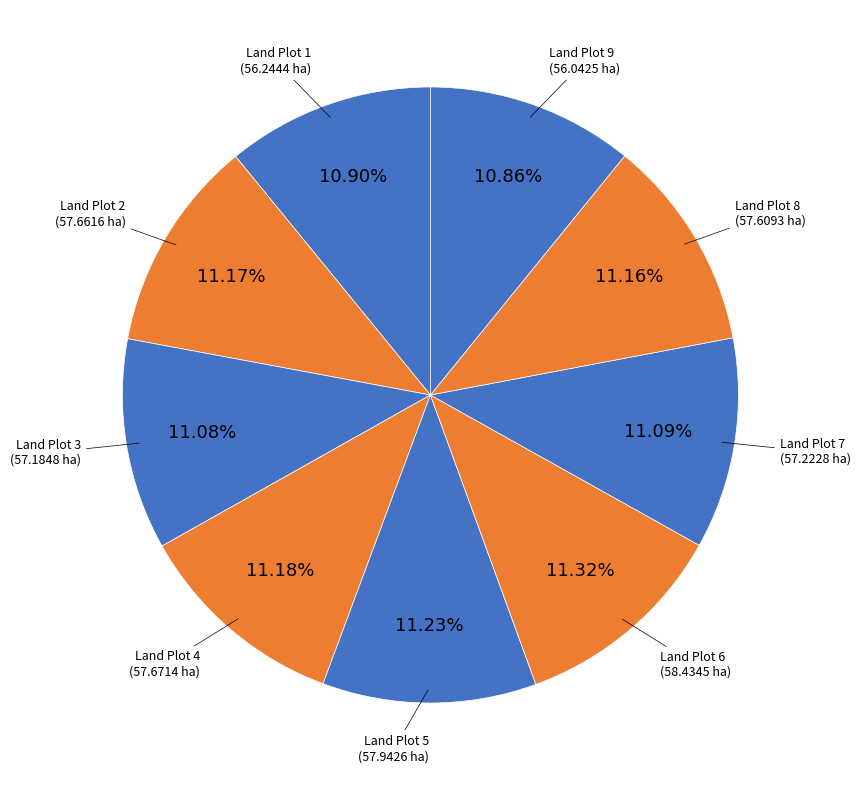

How many slices are in this pie chart?

9